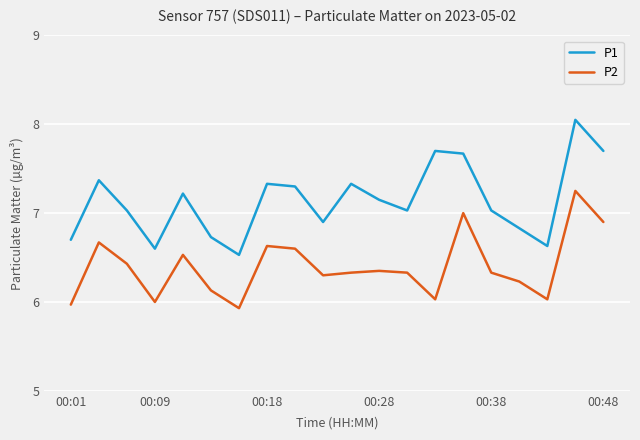

How many categories are shown in the chart?

20